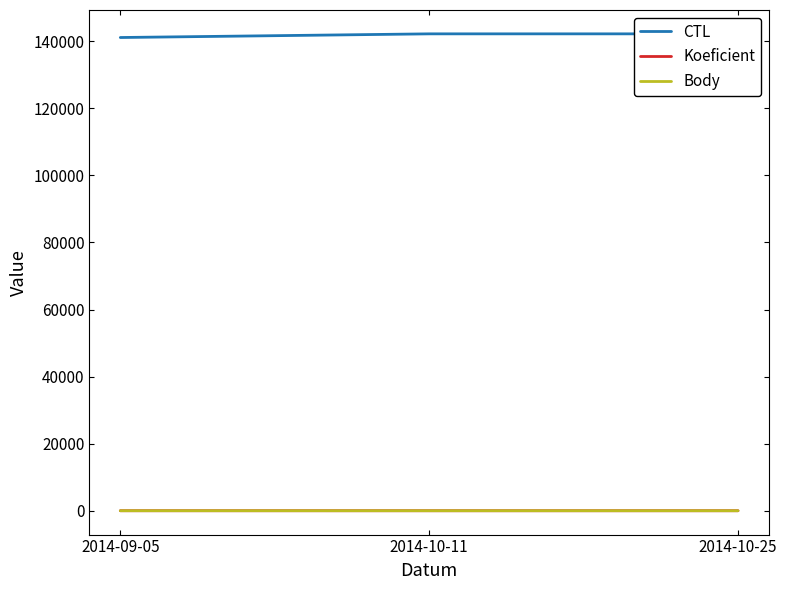

What are all the series names shown in the legend?

CTL, Koeficient, Body